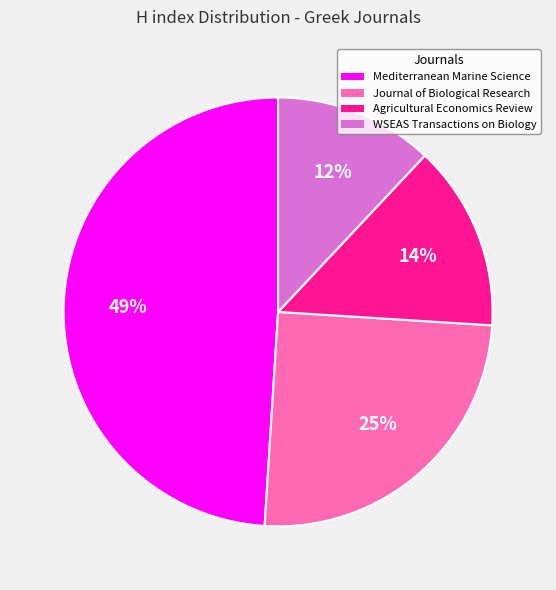

To the nearest percent, what percentage of the pie is Mediterranean Marine Science?

49%